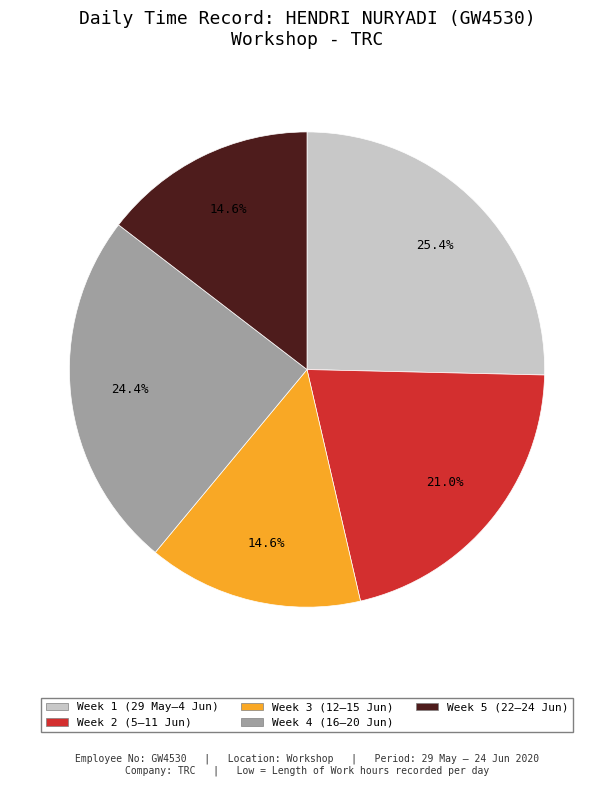

Does any single category account for the majority?

No